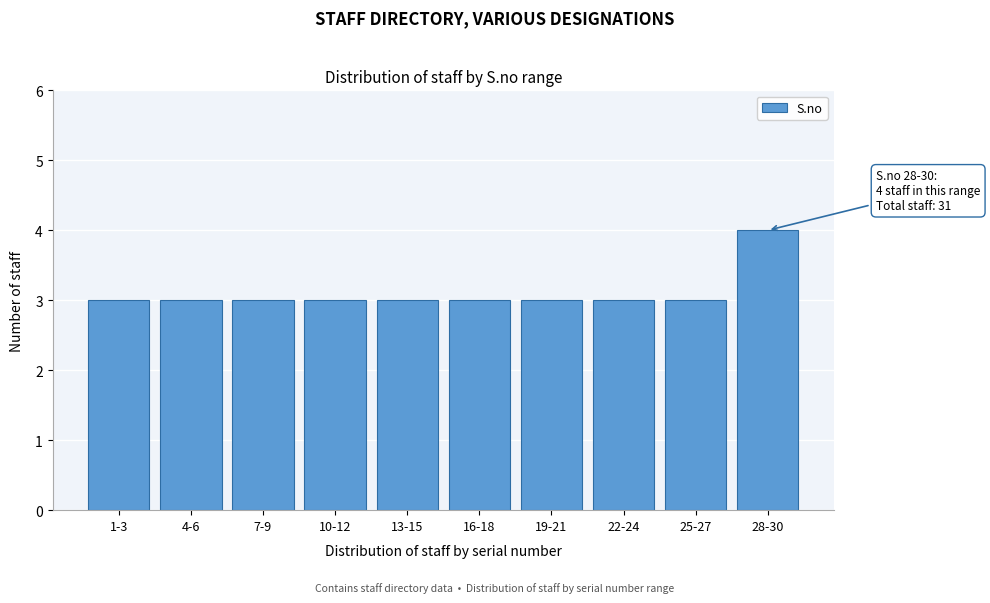

Reading left to right, extract all data points from this chart.

1-3=3	4-6=3	7-9=3	10-12=3	13-15=3	16-18=3	19-21=3	22-24=3	25-27=3	28-30=4